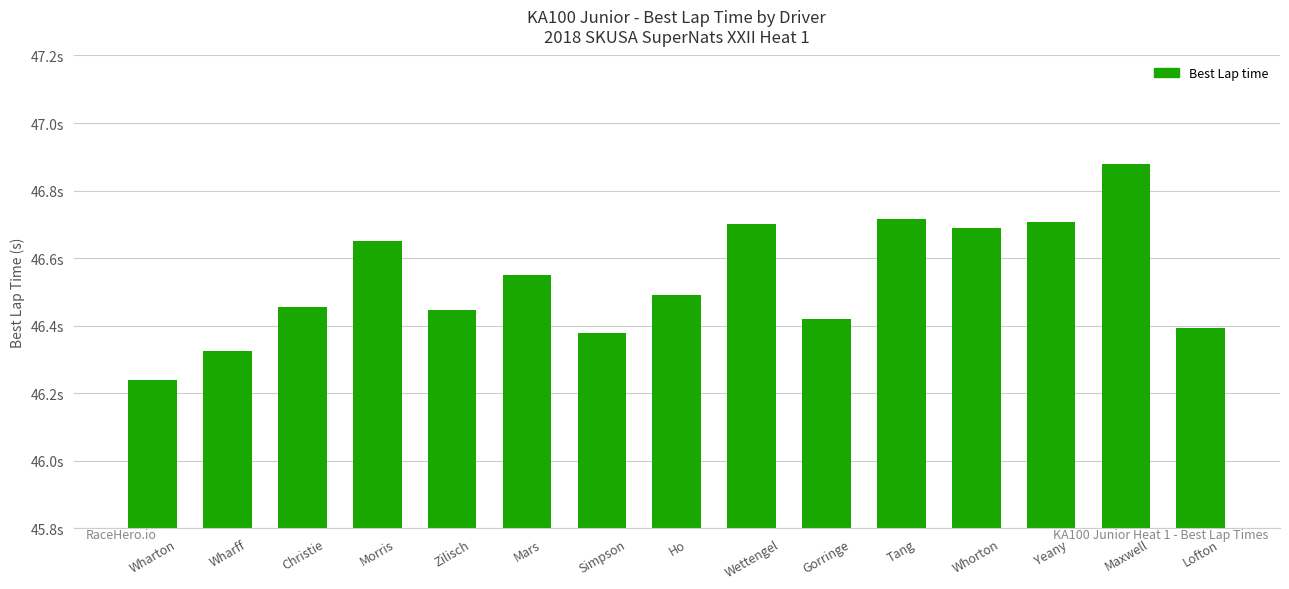

What is the label of the 6th bar from the left?

Mars